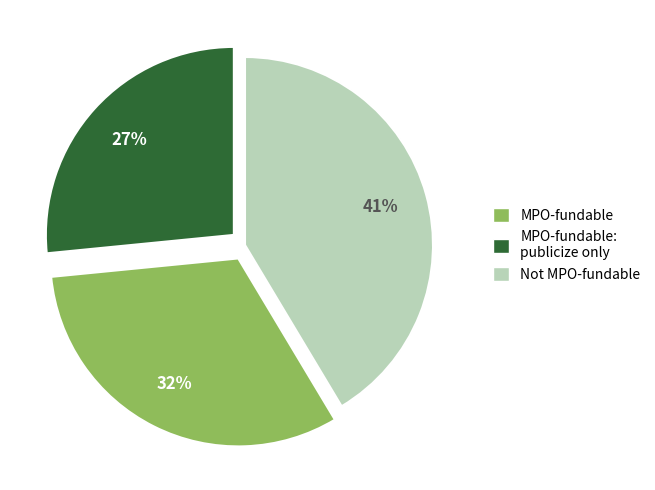

Is there any slice that represents more than half of the pie?

No